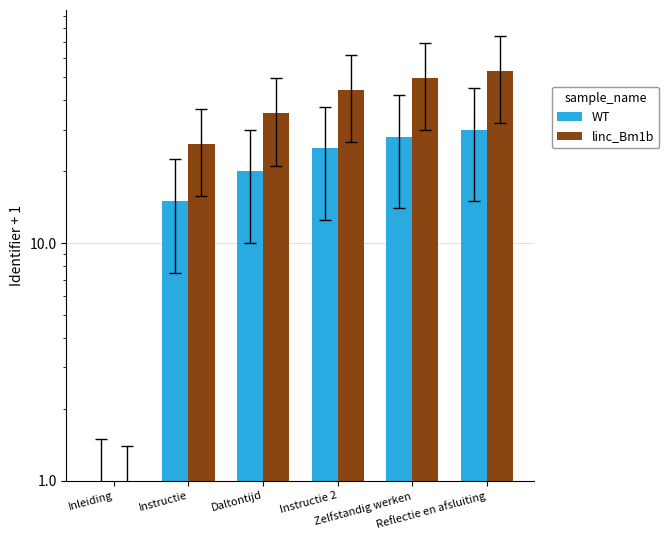

List the labels in order of WT value, largest first.

Reflectie en afsluiting, Zelfstandig werken, Instructie 2, Daltontijd, Instructie, Inleiding